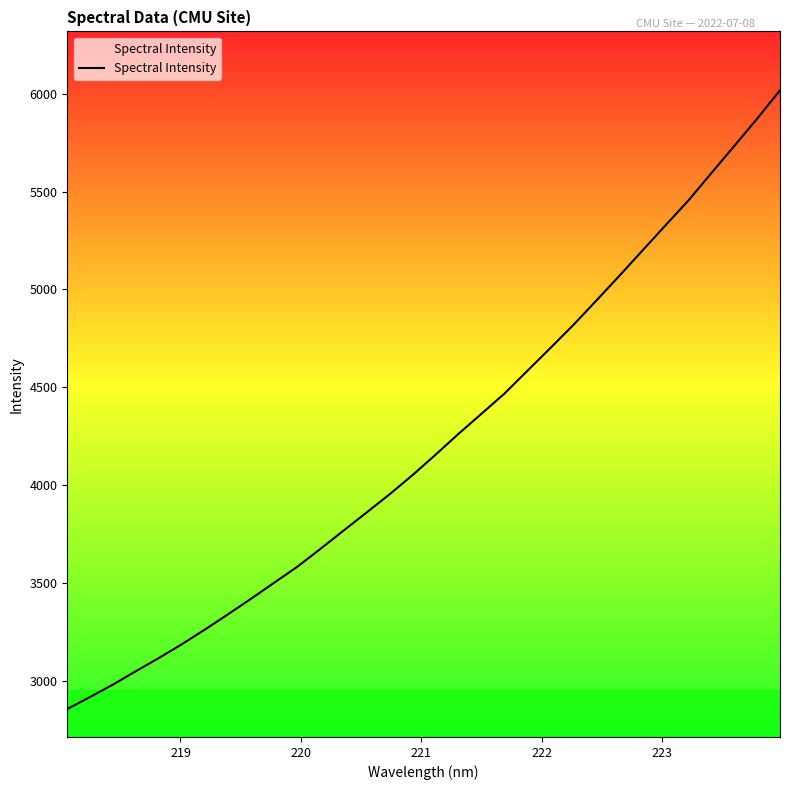

Is it true that the value at 218 is 1035.9?

False